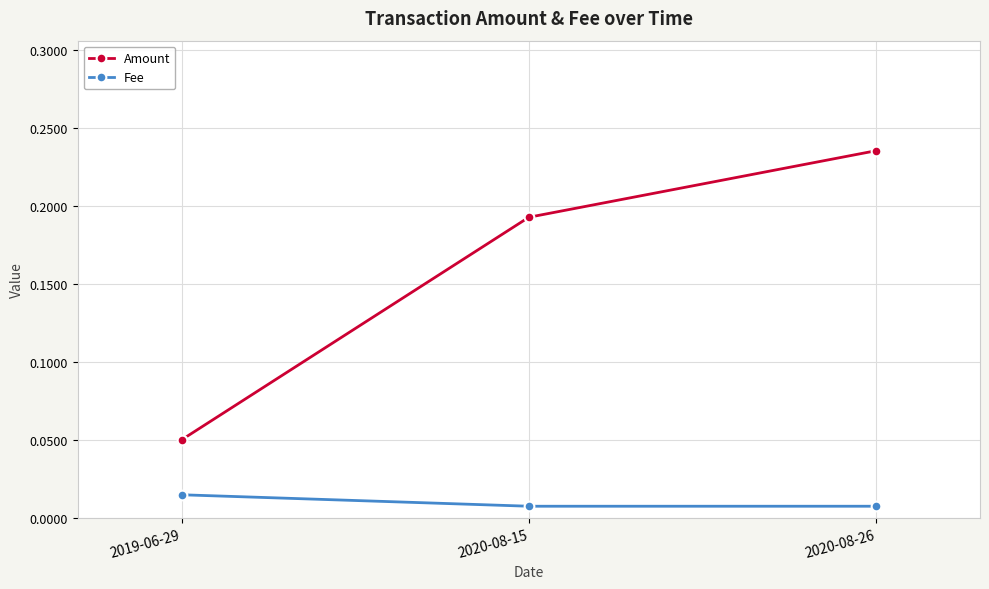

Which series has the largest total across all categories?

Amount